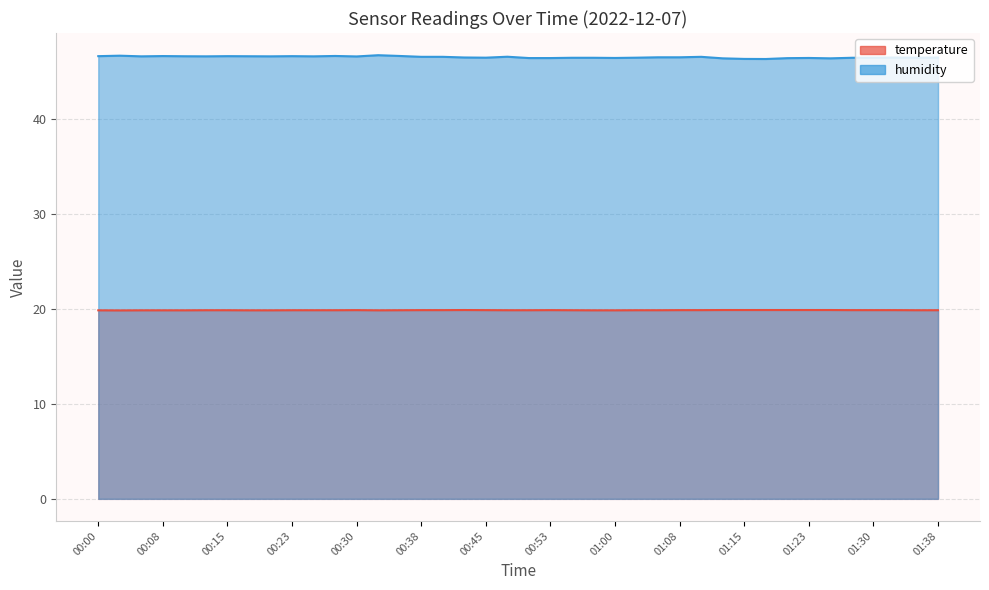

True or false: temperature and humidity cross at least once.

False